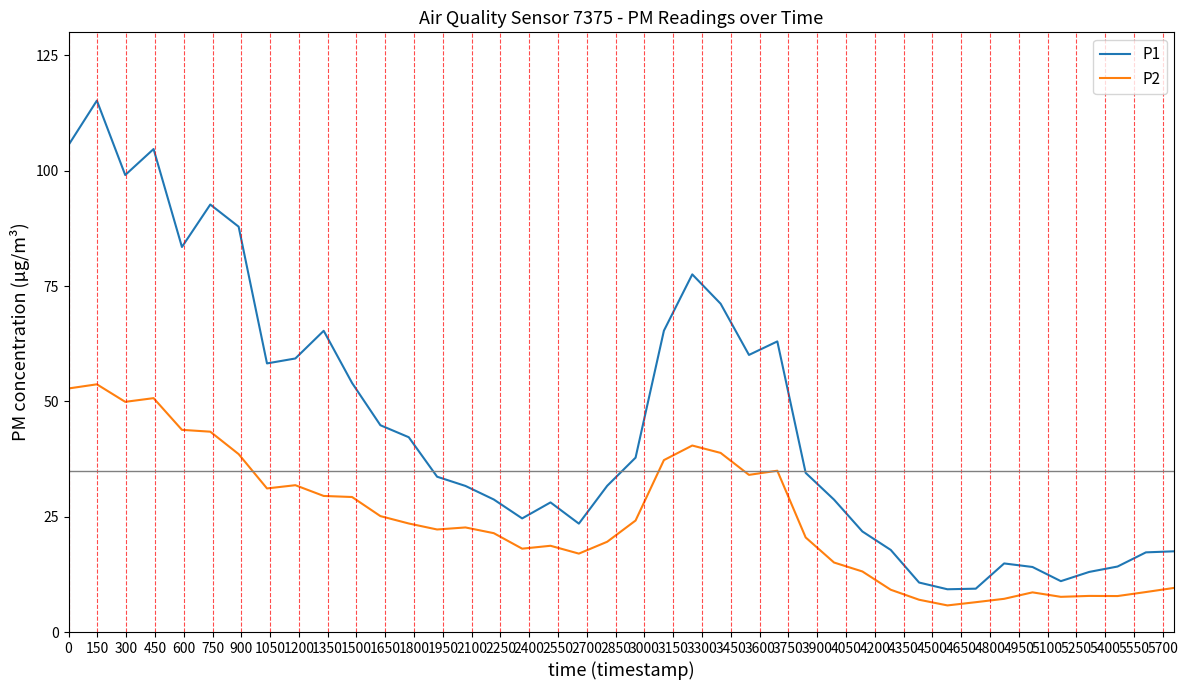

What is the difference between the maximum and minimum values in the P1 series?

105.9